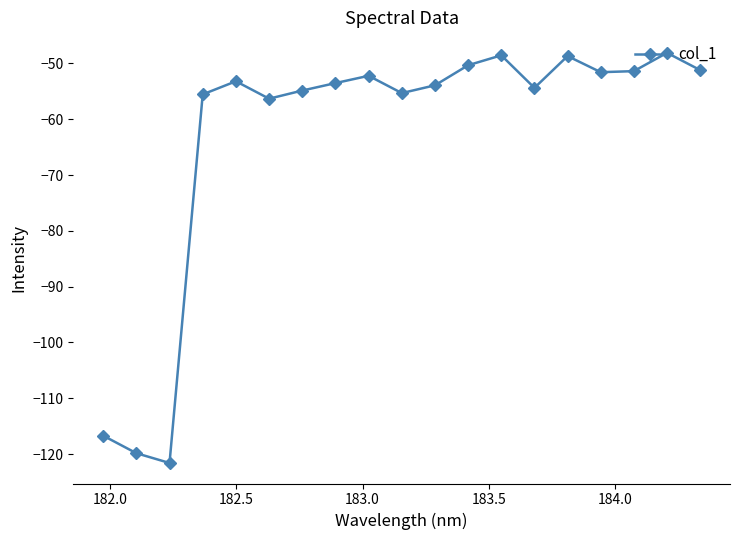

What is the difference between the maximum and minimum values?

73.5